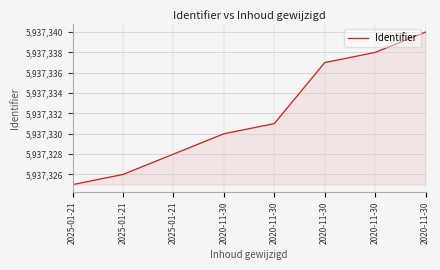

What is the greatest value displayed?

5937340